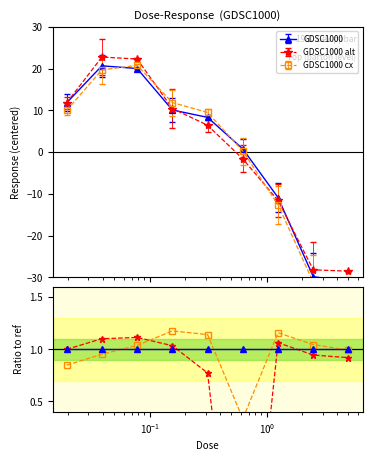

How many interior local peaks does the GDSC1000 alt series have?

1